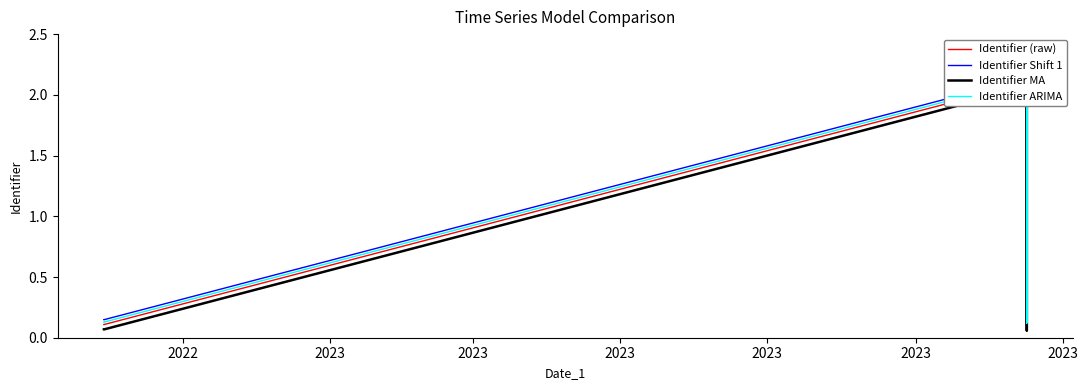

True or false: Identifier (raw) and Identifier ARIMA intersect in this chart.

False